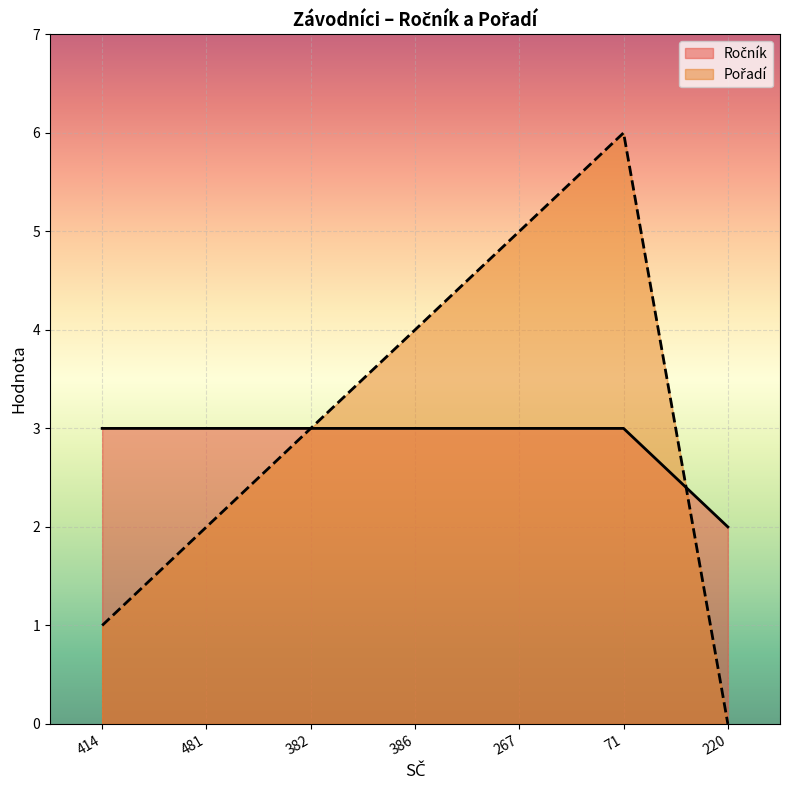

What is the difference between the highest and lowest values at 71?

3